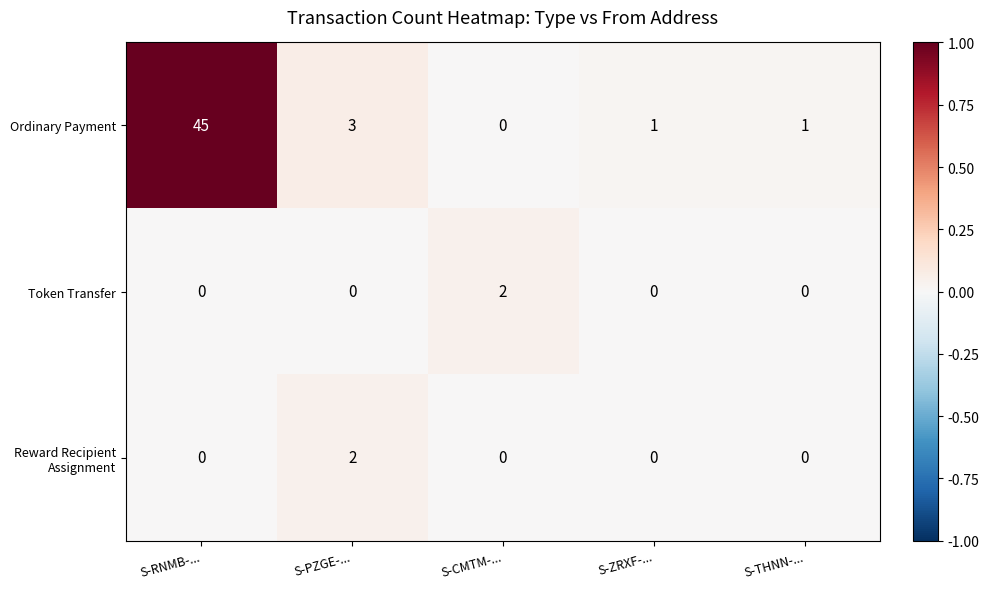

Which series has the largest total across all categories?

Ordinary Payment